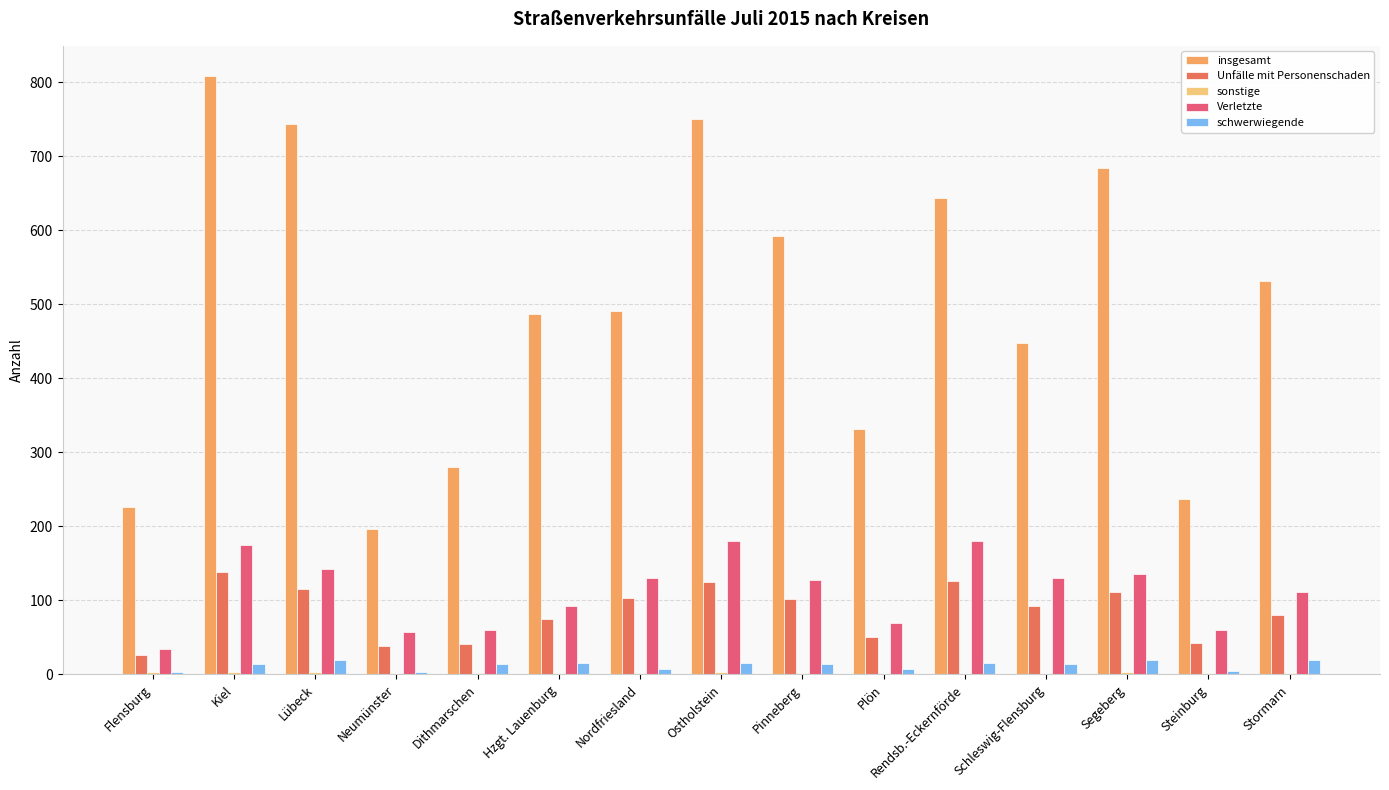

Between Lübeck and Hzgt. Lauenburg, which series saw the biggest shift?

insgesamt